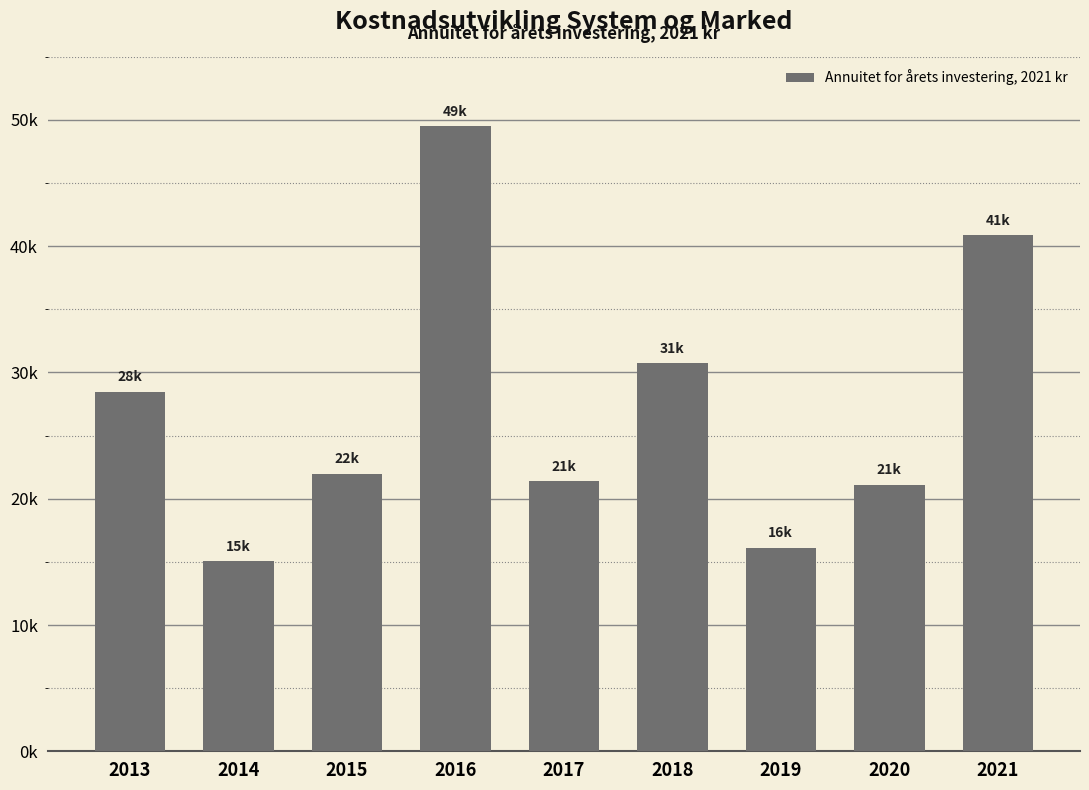

Does the chart contain any negative values?

No